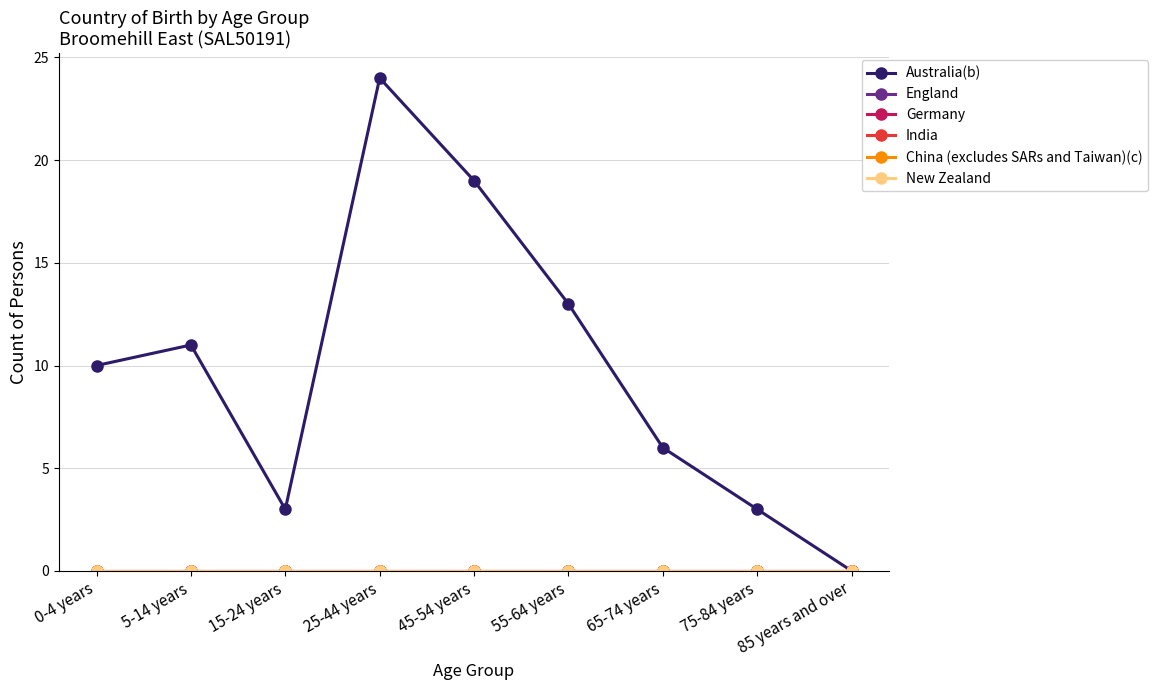

True or false: China (excludes SARs and Taiwan)(c) has more than 2 points higher than both neighbors.

False